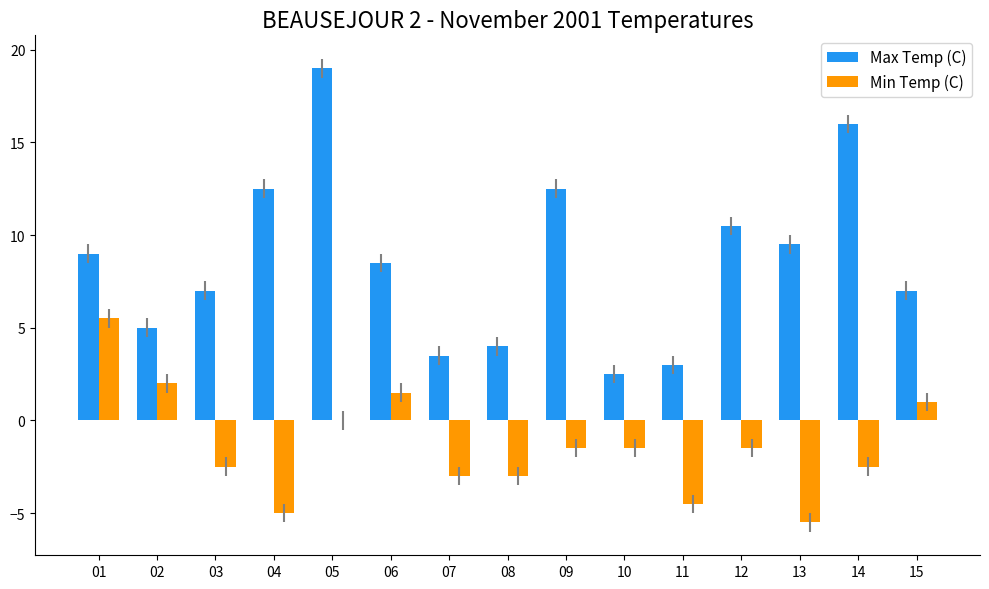

What are all the series names shown in the legend?

Max Temp (C), Min Temp (C)